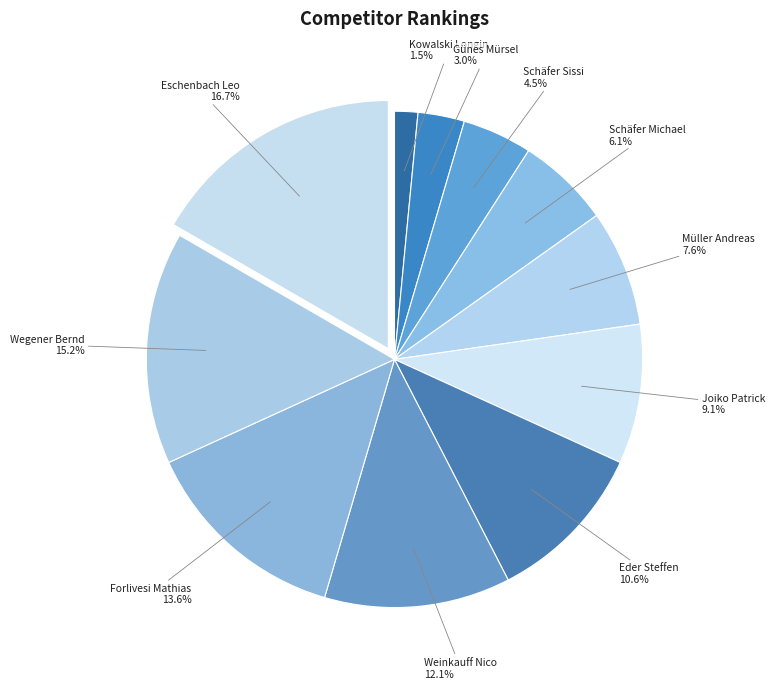

Is Eder Steffen the majority of the pie?

No